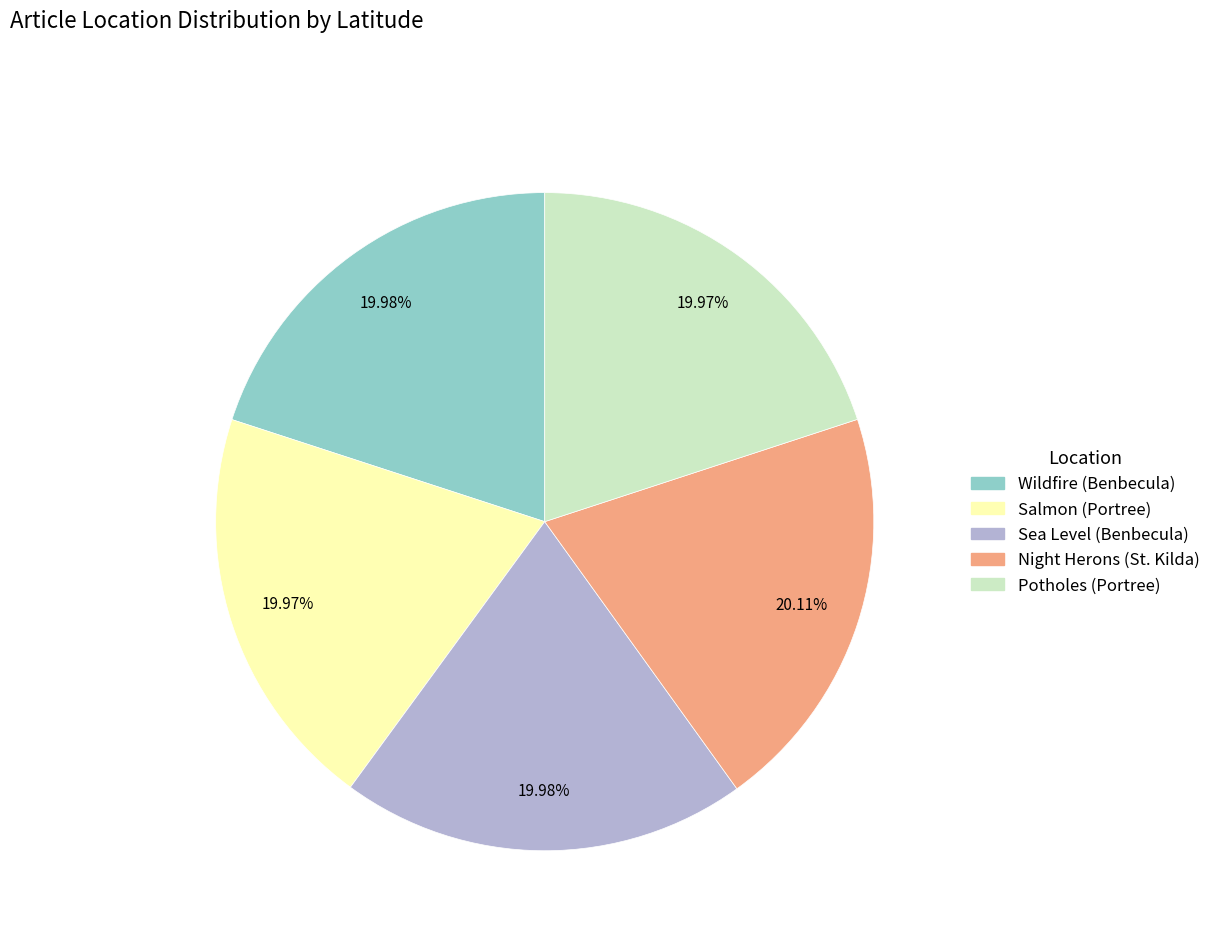

Does Salmon (Portree) represent more than half of the total?

No